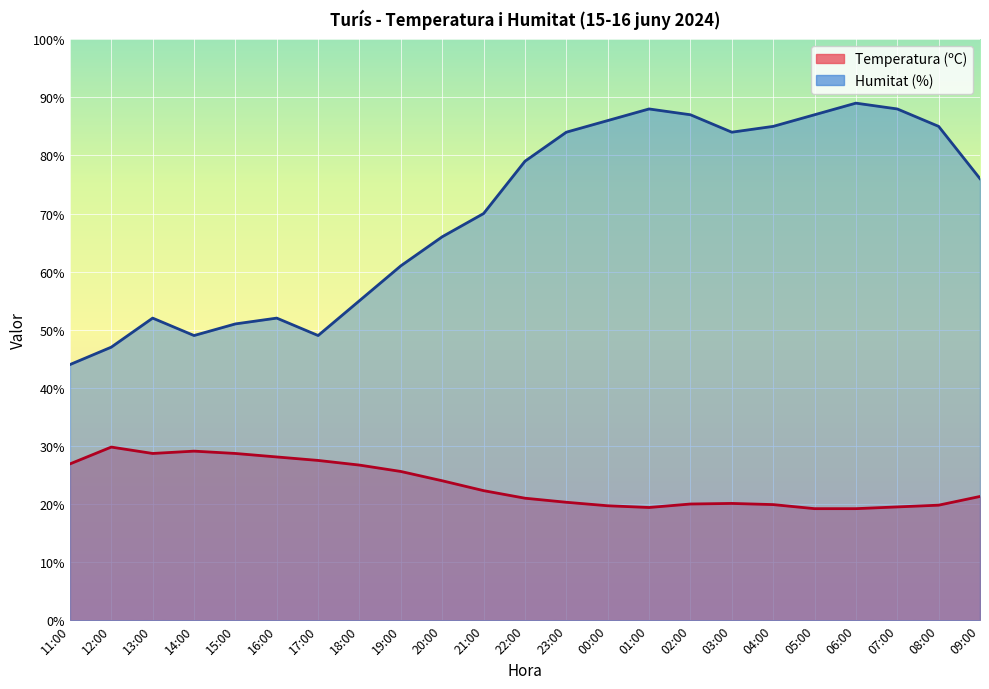

True or false: Temperatura (ºC) and Humitat (%) intersect in this chart.

False